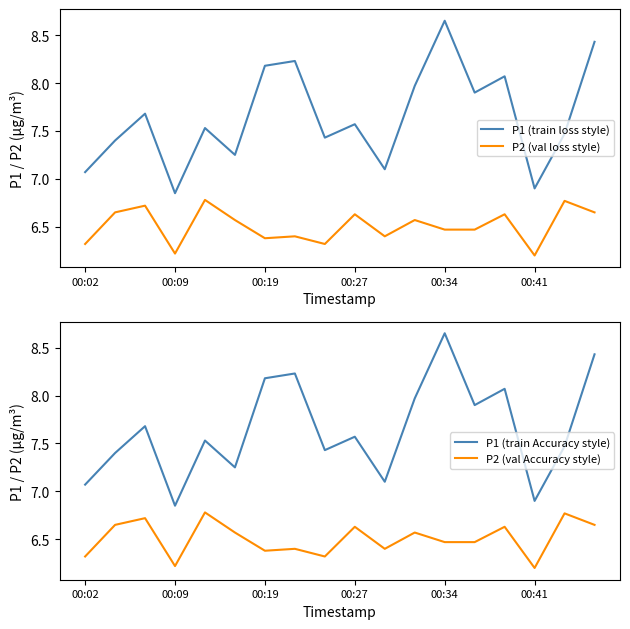

True or false: P1 (train loss style) and P2 (val loss style) intersect in this chart.

False